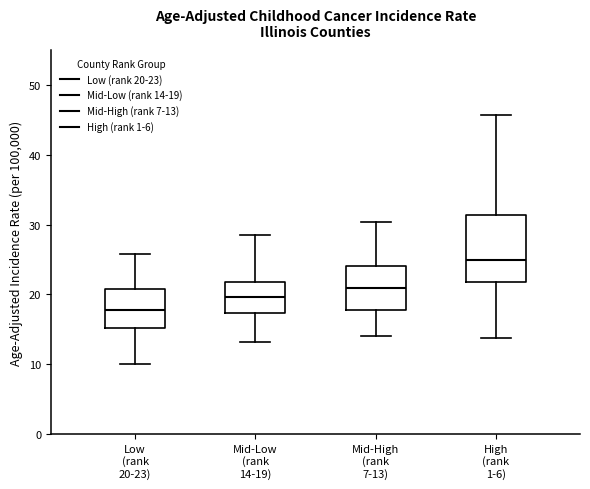

Which box has the lowest median line?

Low (rank 20-23)